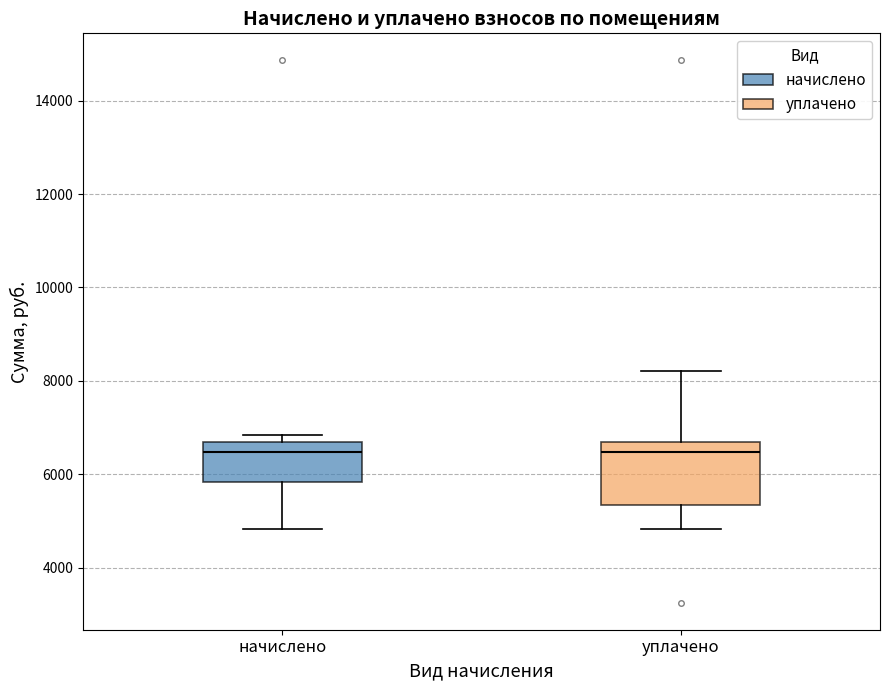

Reading left to right, read every box against the y-axis: the position of its median line, the range the box covers, and the ends of its whiskers. The values are not printed on the chart, so give them approximately, as read against the axis.

начислено: median 6400, box 5800 to 6600, whiskers 4800 to 6800
уплачено: median 6400, box 5400 to 6600, whiskers 4800 to 8200